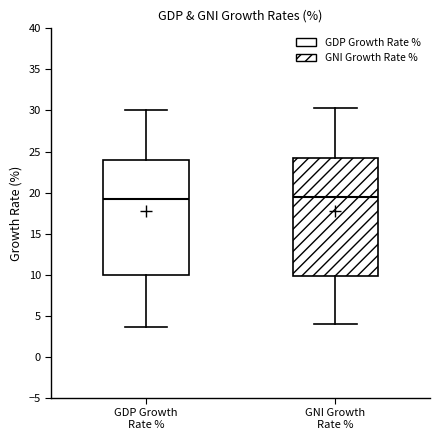

Reading left to right, transcribe this box plot: for each box, give where its median line is, the range the box spans, and where its two whiskers end, as read against the y-axis. The values are not printed on the chart, so give them approximately, as read against the axis.

GDP Growth Rate %: median 19.0, box 10.0 to 24.0, whiskers 3.5 to 30.0
GNI Growth Rate %: median 19.5, box 10.0 to 24.5, whiskers 4.0 to 30.5